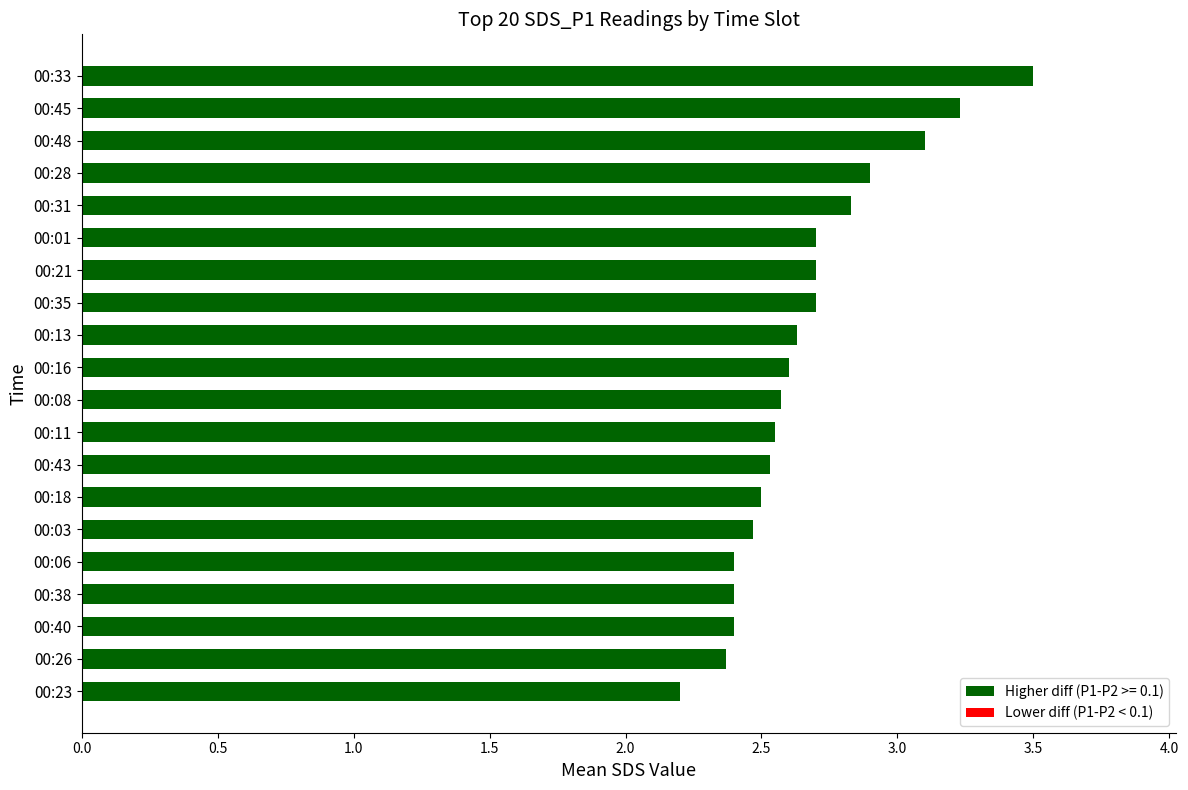

What is the minimum value shown in the chart?

2.2